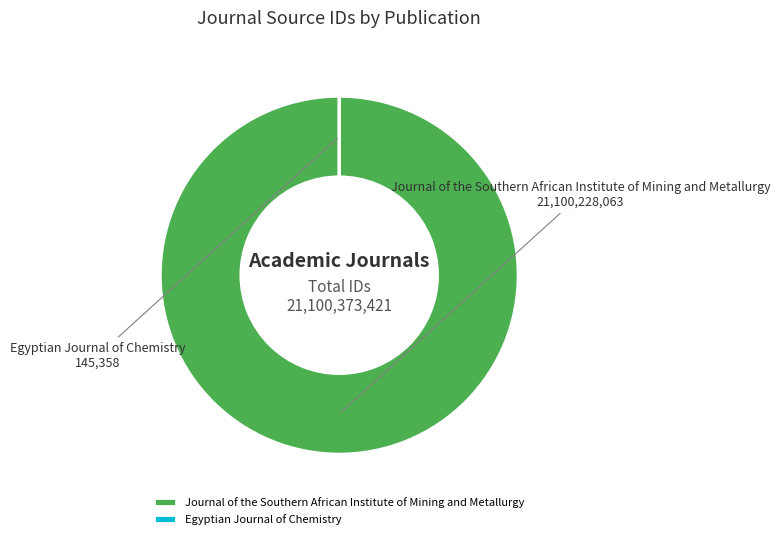

Which category has the biggest portion of the pie?

Journal of the Southern African Institute of Mining and Metallurgy